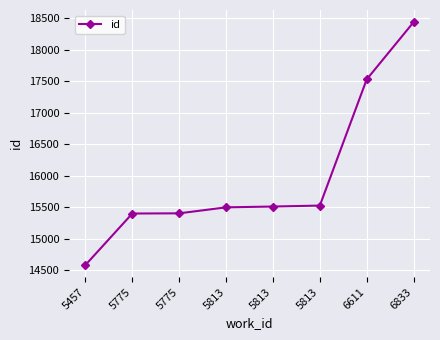

Reading left to right, transcribe all the data shown in this chart.

5457=14583	5775=15401	5775=15404	5813=15499	5813=15512	5813=15527	6611=17532	6833=18441